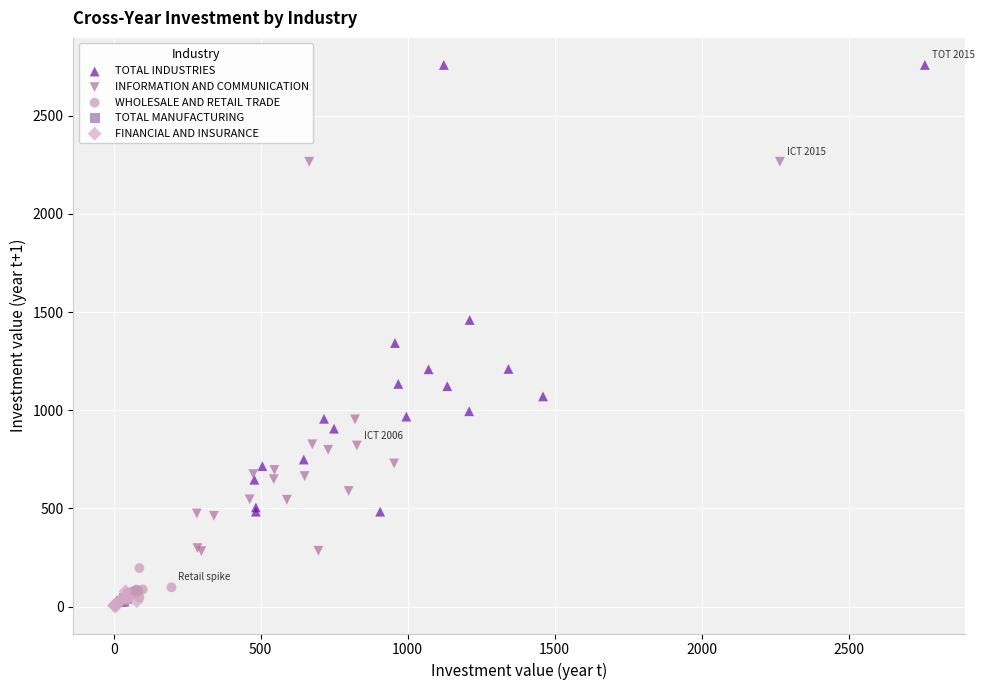

Which series contains the highest Y value?

TOTAL INDUSTRIES